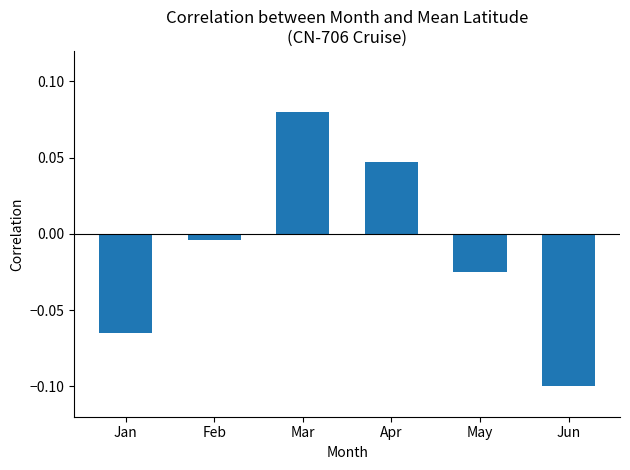

At which label is the value closest to 0?

Feb